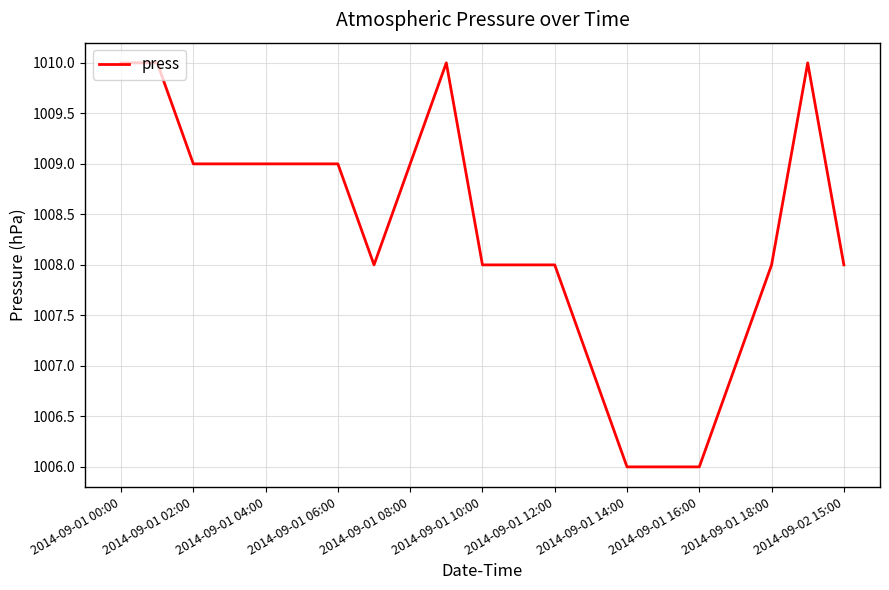

Does the chart have visible grid lines?

Yes